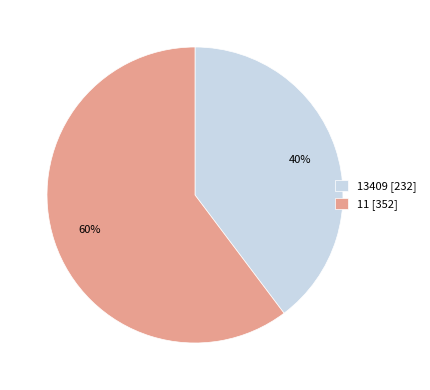

Rank the categories by value from lowest to highest.

13409, 11